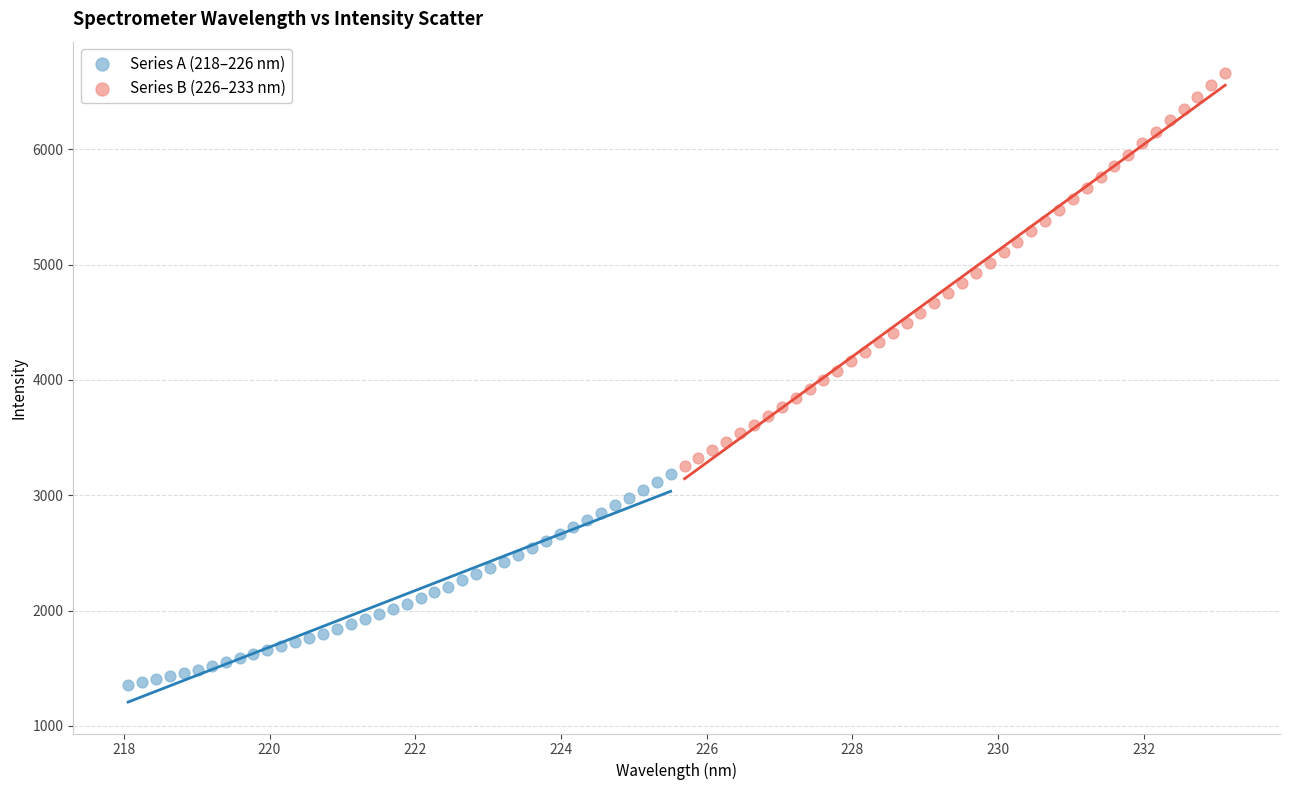

Which series has the largest Y range (max minus min)?

Series B (226–233 nm)